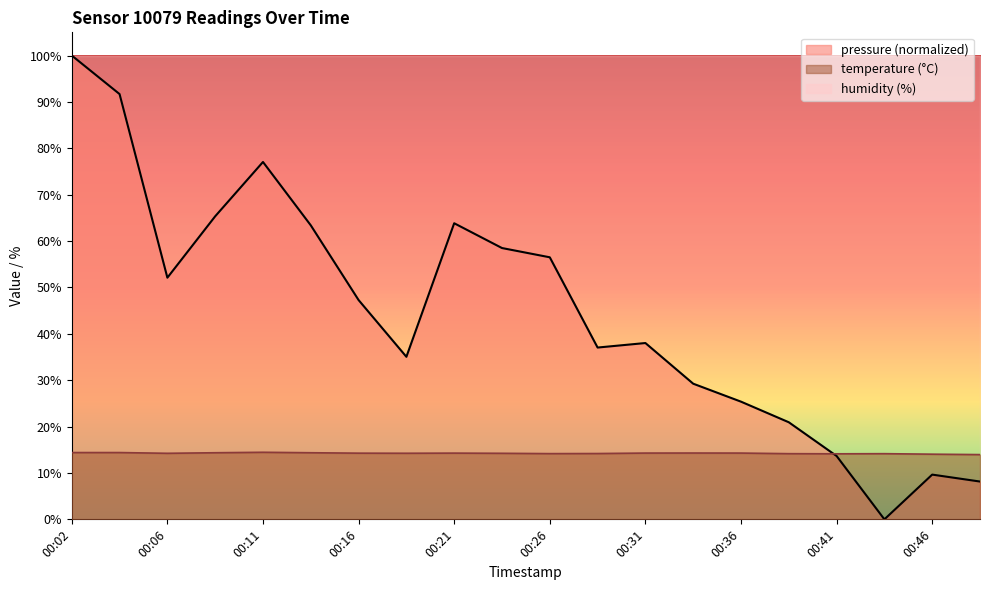

Is the value of temperature at 00:41 greater than the value of pressure at 00:29?

No